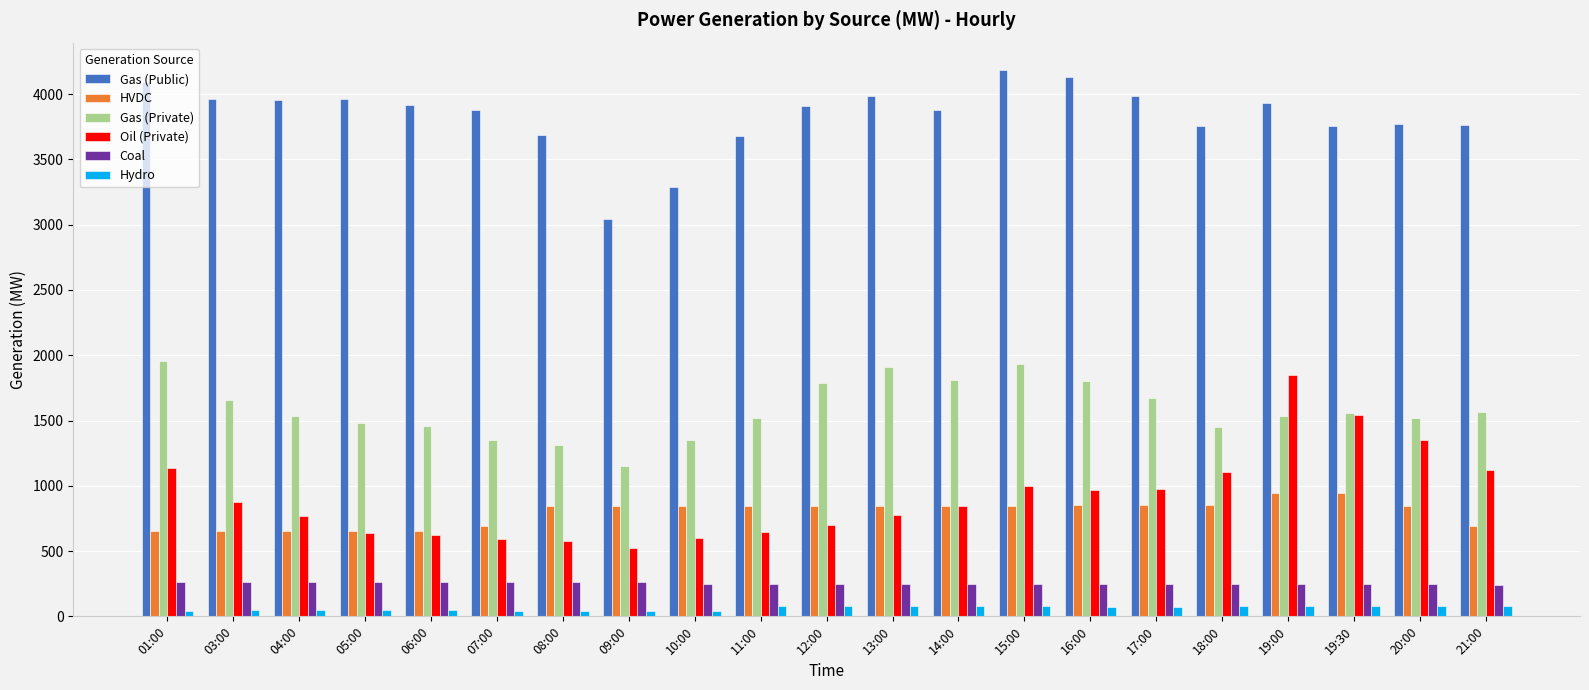

Which category has the highest value across all series?

15:00